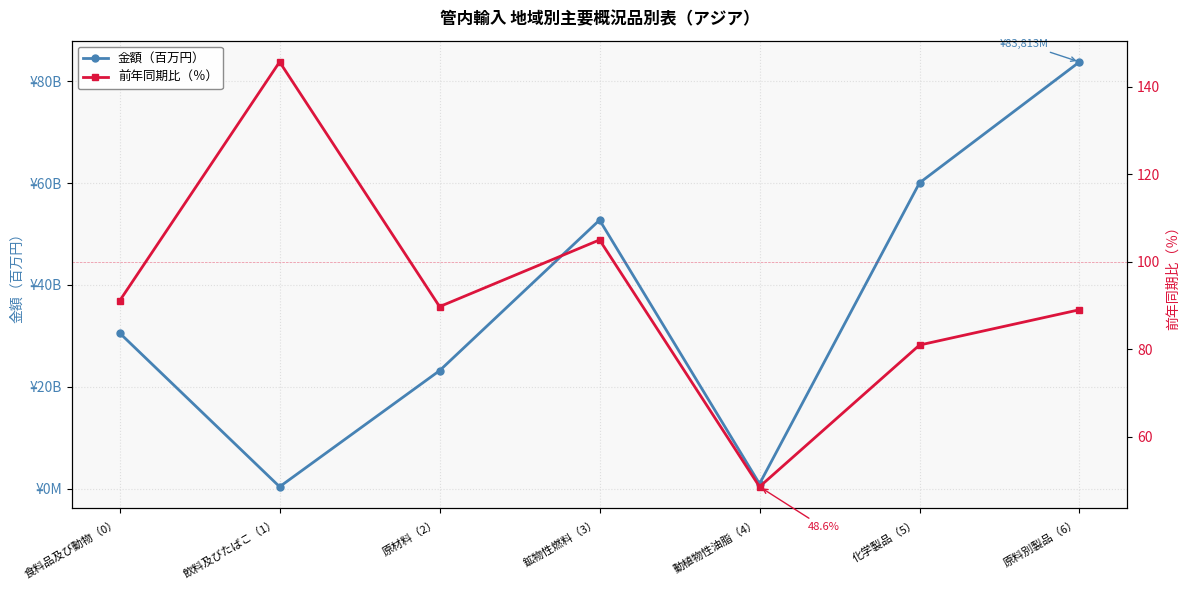

Which has a higher value, 飲料及びたばこ（1） or 動植物性油脂（4）?

動植物性油脂（4）